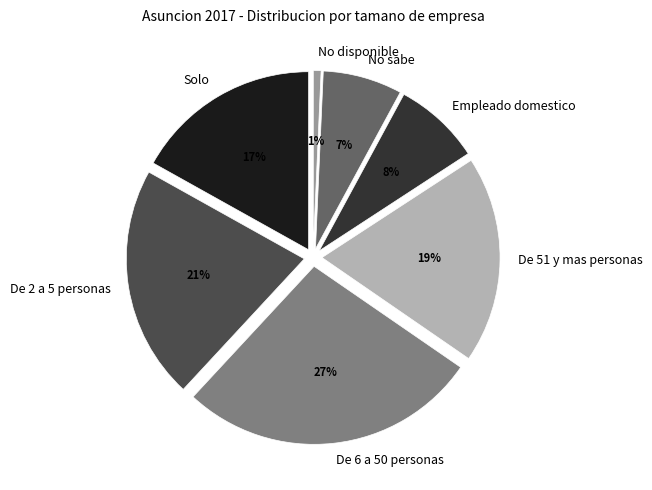

How many slices are in this pie chart?

7